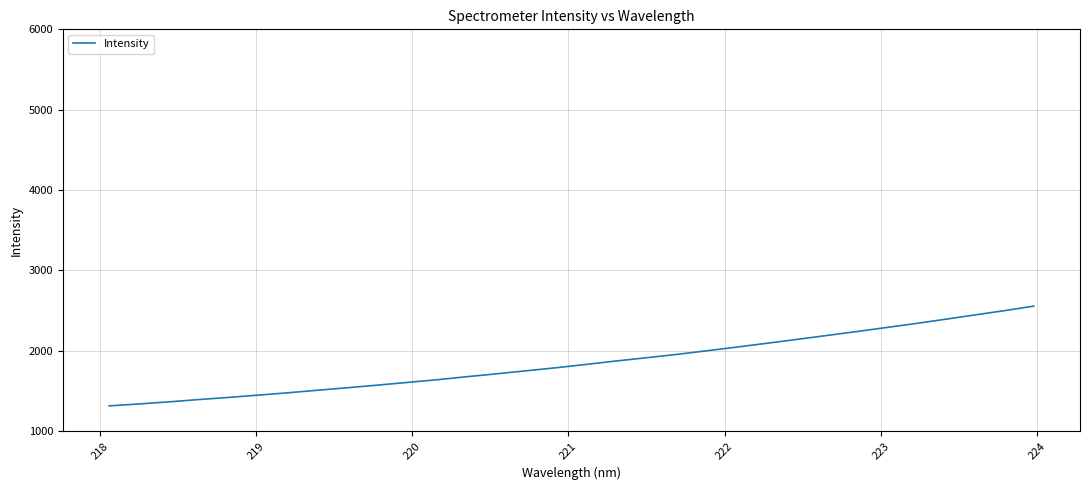

What is the minimum value shown in the chart?

1314.1